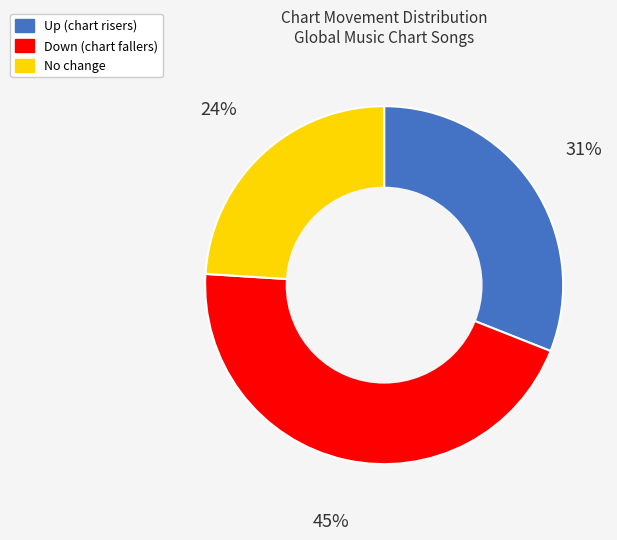

The No change slice represents 34% of the pie. True or false?

False